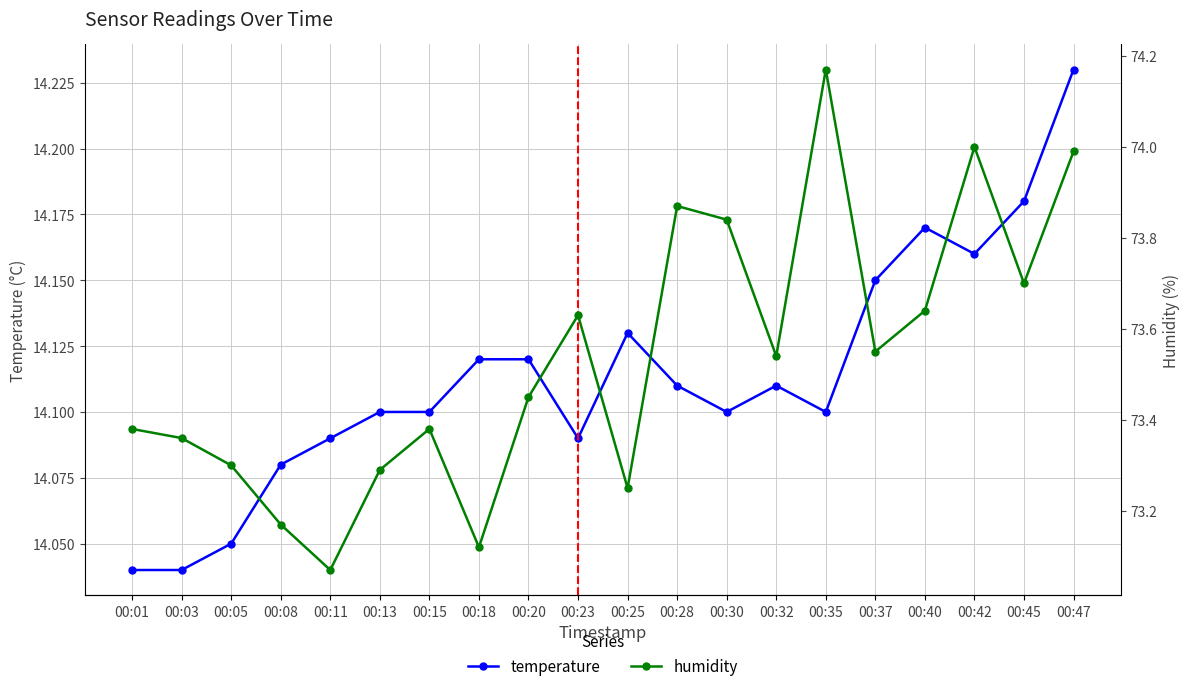

What is the sum of the humidity values at 00:13 and 00:32?

146.8